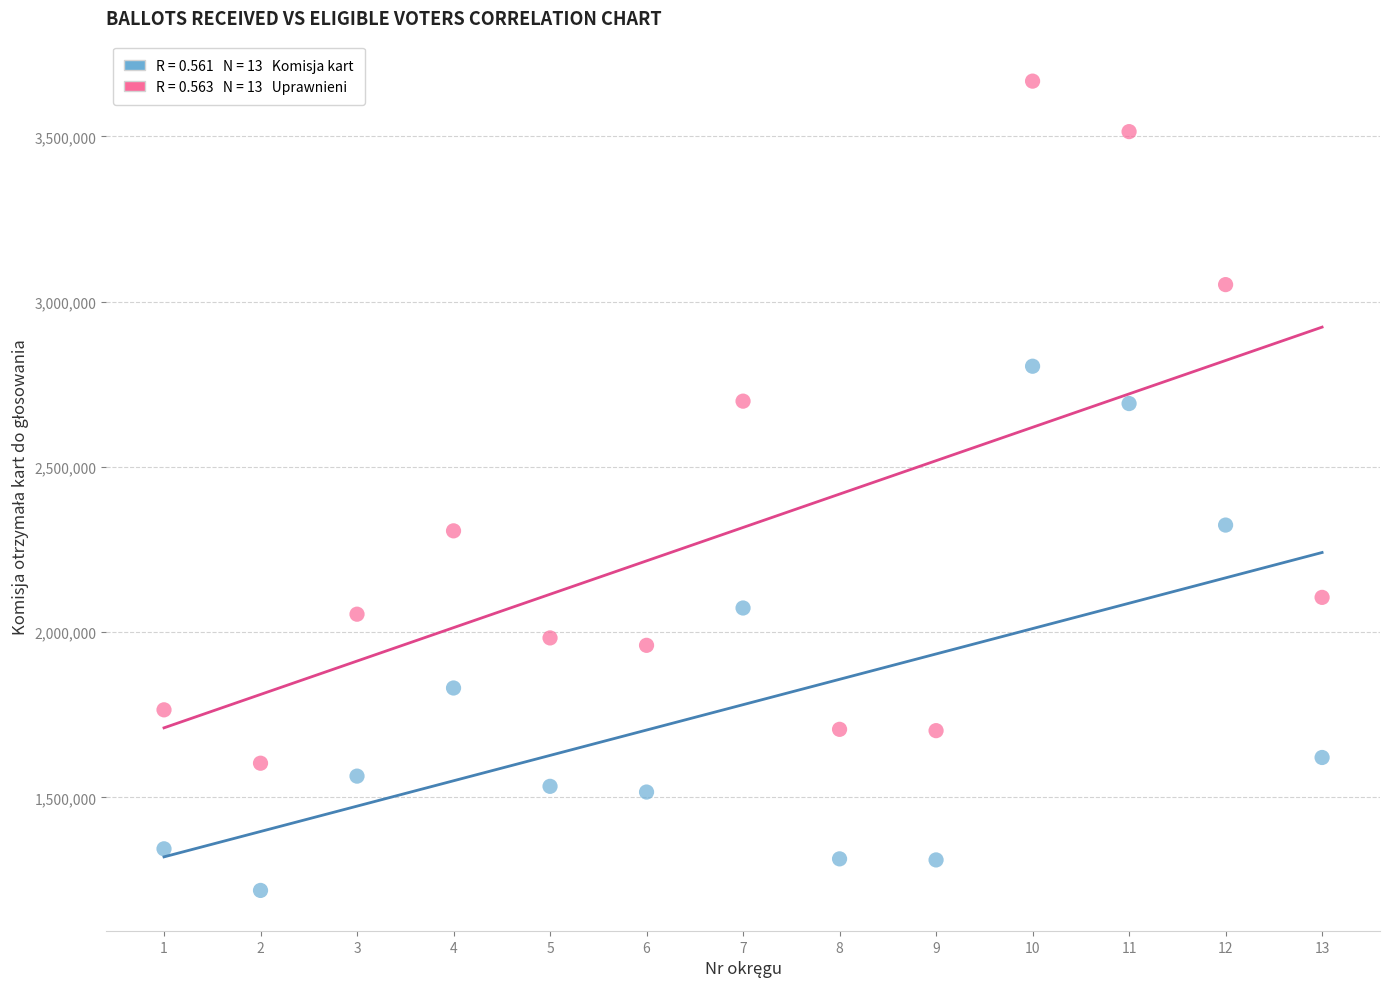

Across all data points, what is the range of Y values (max minus min)?

2448671